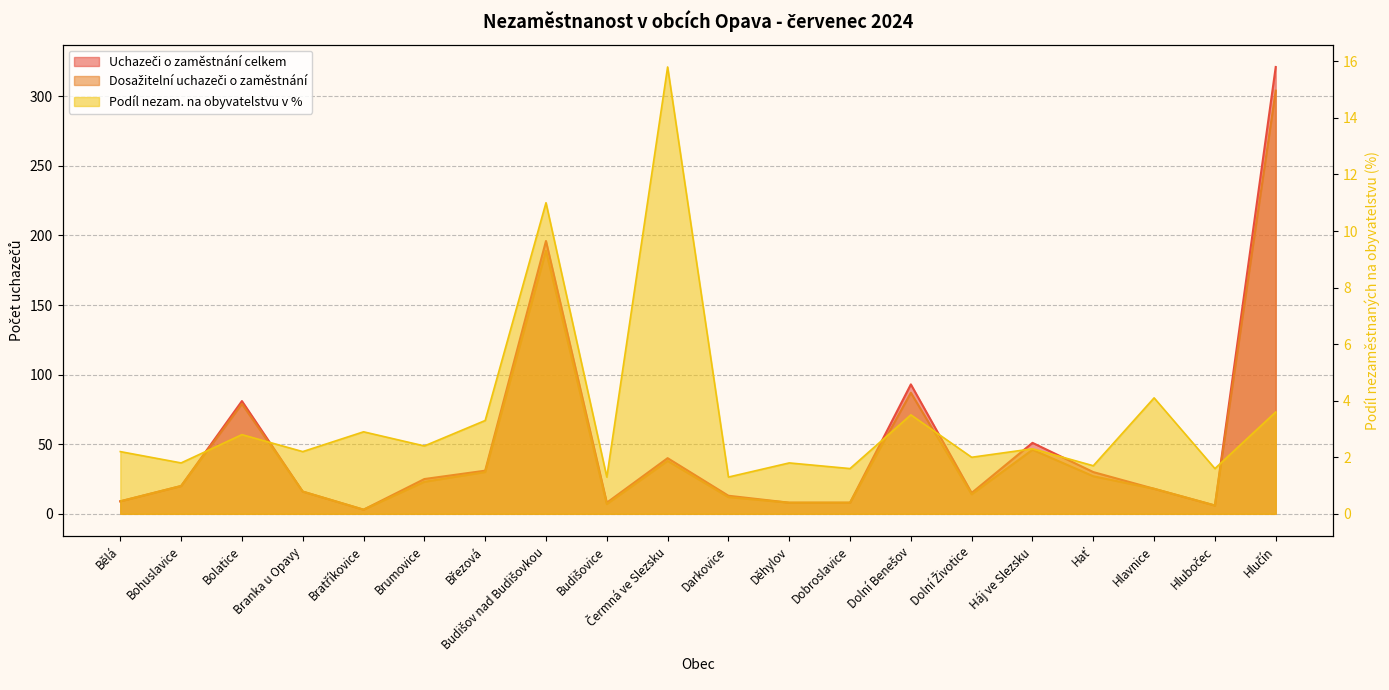

At Bolatice, list the series in order from largest to smallest.

Uchazeči o zaměstnání celkem, Dosažitelní uchazeči o zaměstnání, Podíl nezam. na obyvatelstvu v %